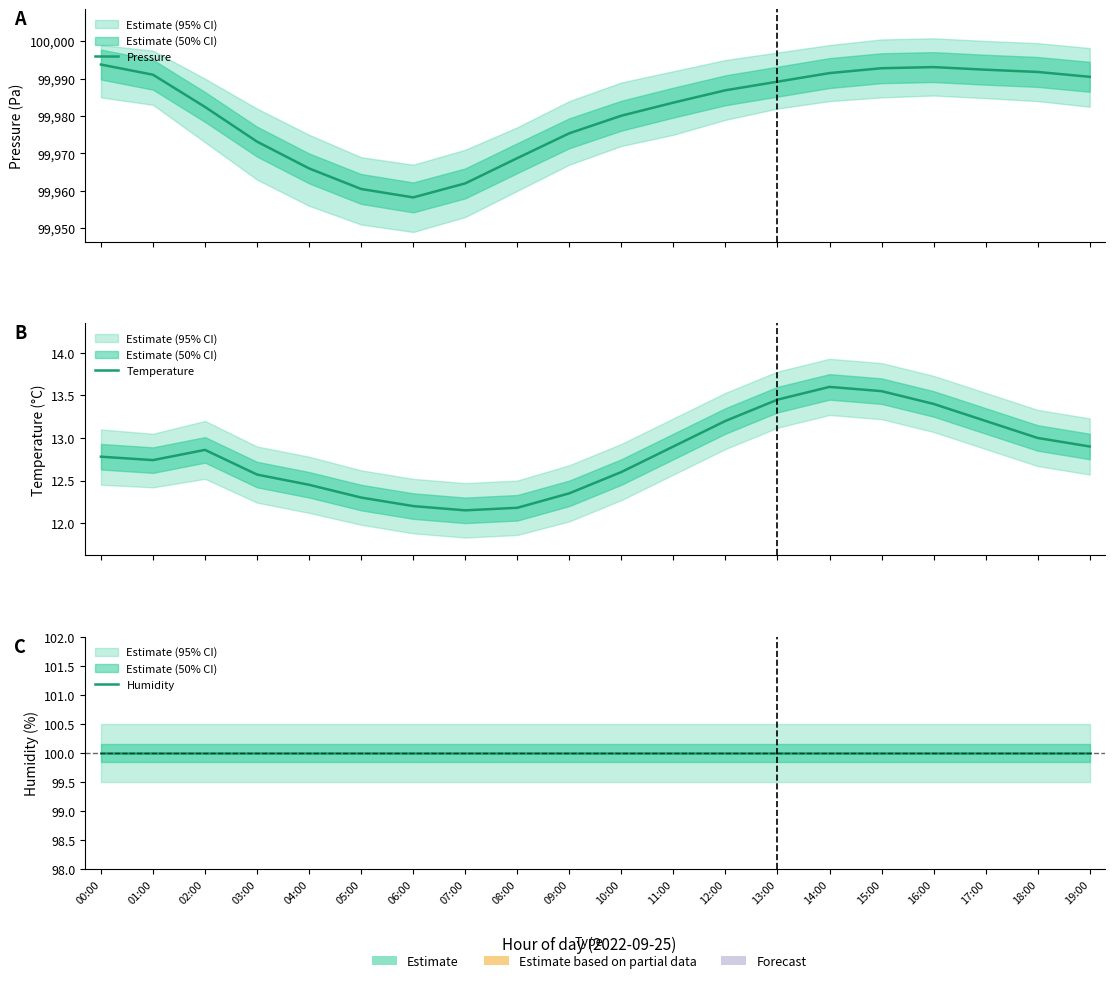

True or false: Pressure has more than 1 points higher than both neighbors.

False